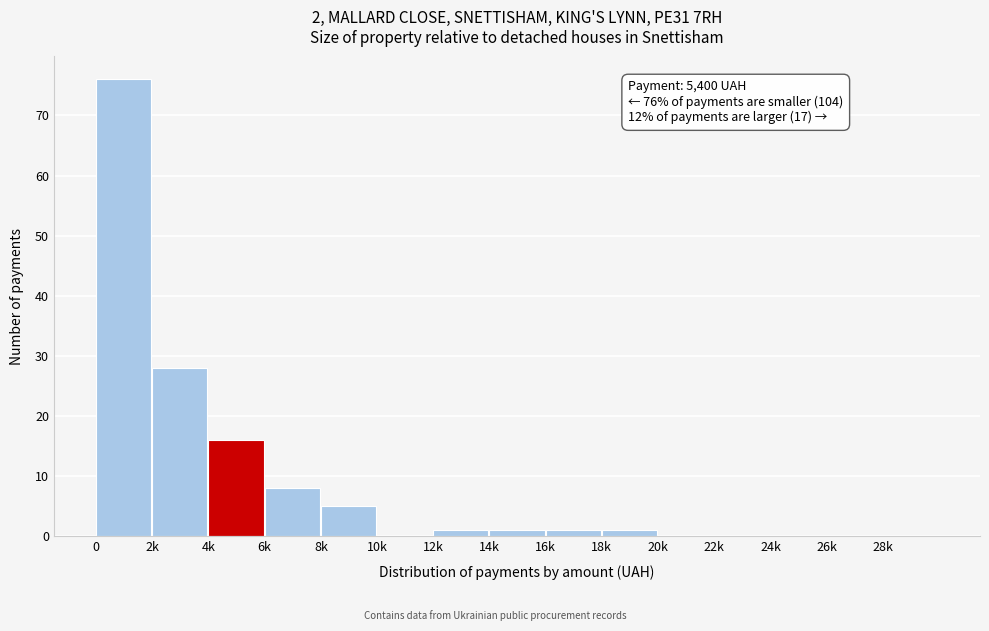

Reading right to left, what are all the values shown in this chart?

28k=0	26k=0	24k=0	22k=0	20k=0	18k=1	16k=1	14k=1	12k=1	10k=0	8k=5	6k=8	4k=16	2k=28	0=76